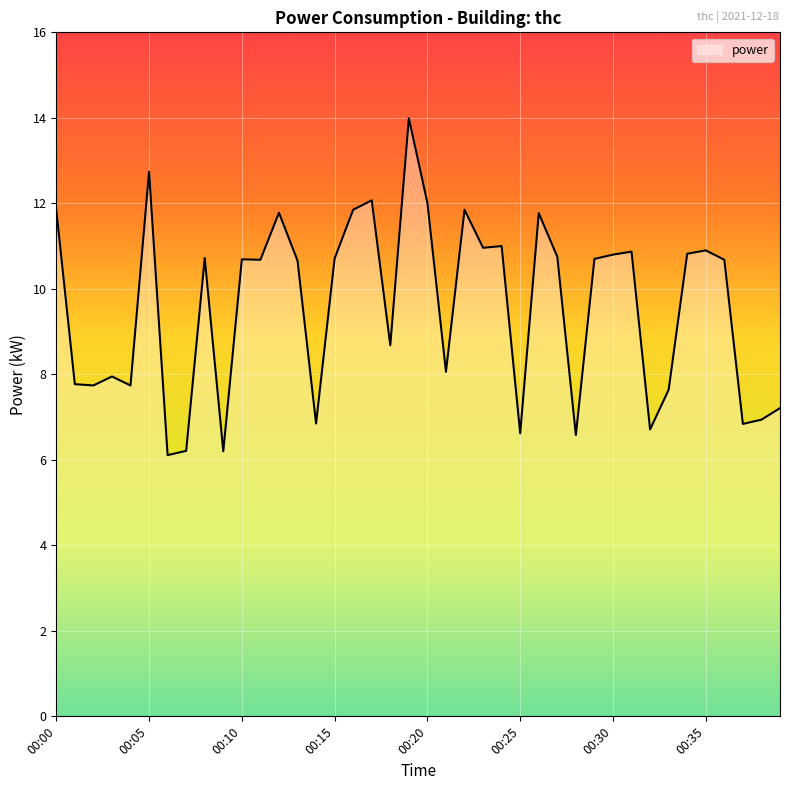

True or false: there are more than 2 points higher than both neighbors.

True